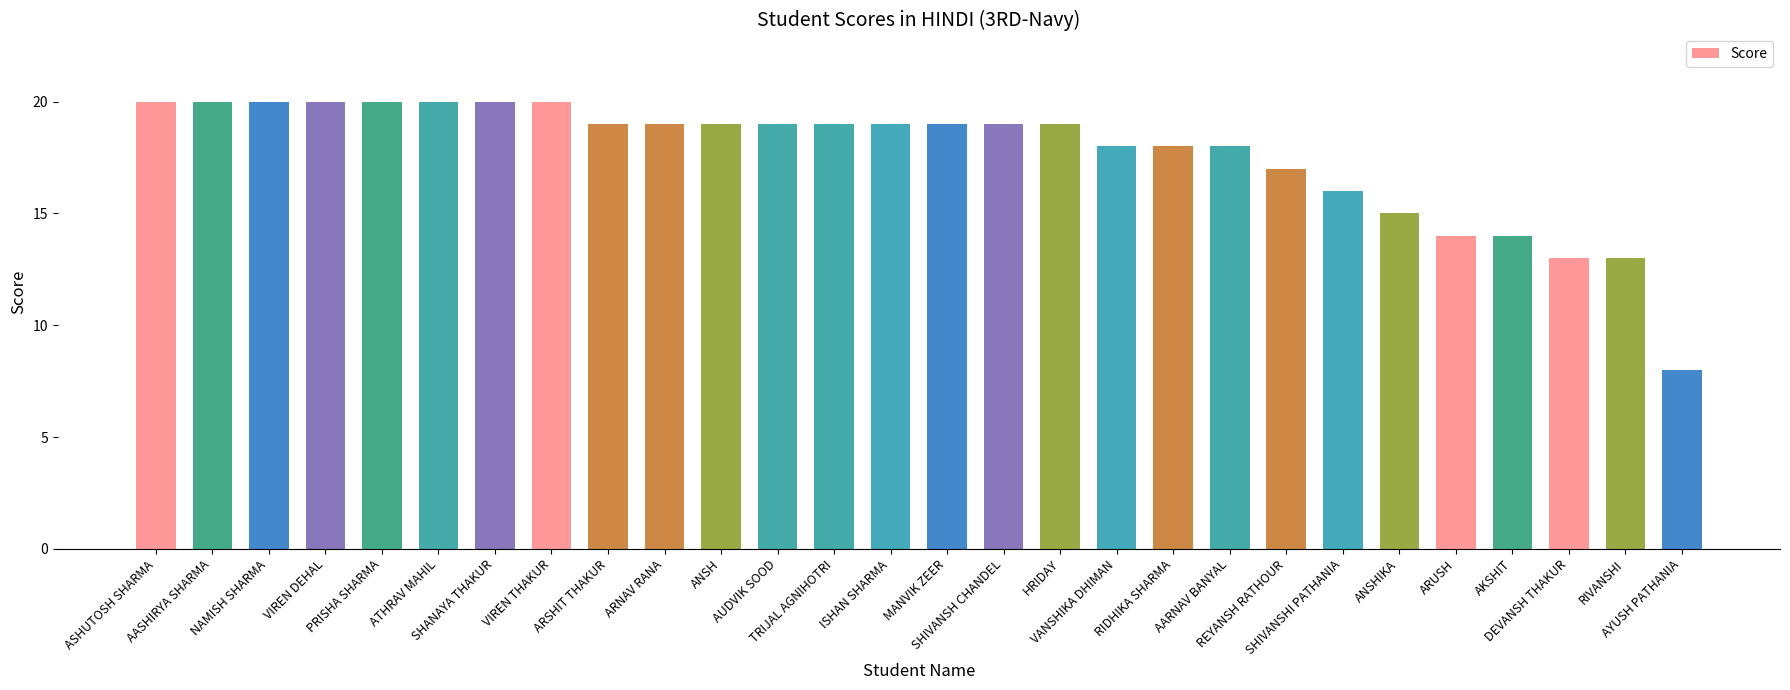

What is the maximum value shown in the chart?

20